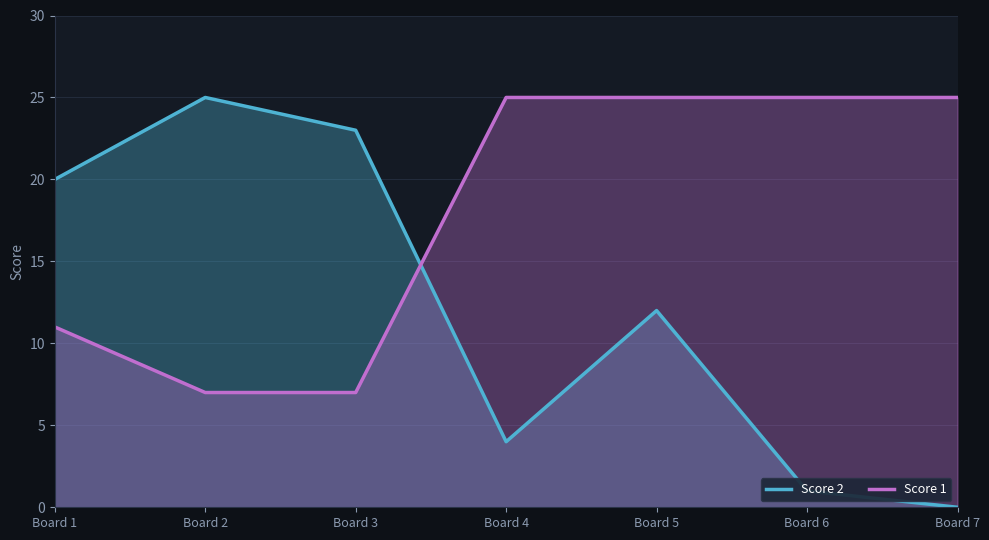

At which category is the sum across all series the highest?

Board 5